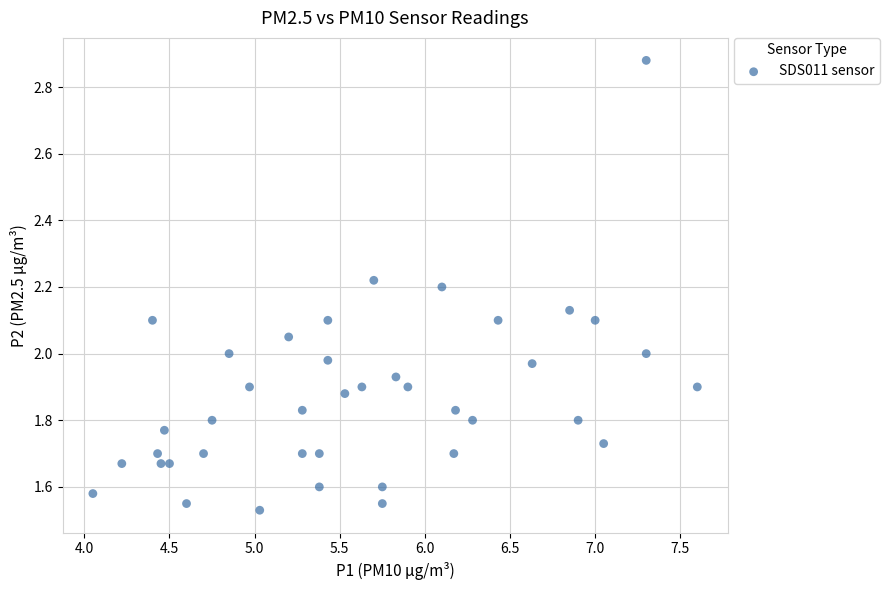

What is the range of X values (max minus min)?

3.5